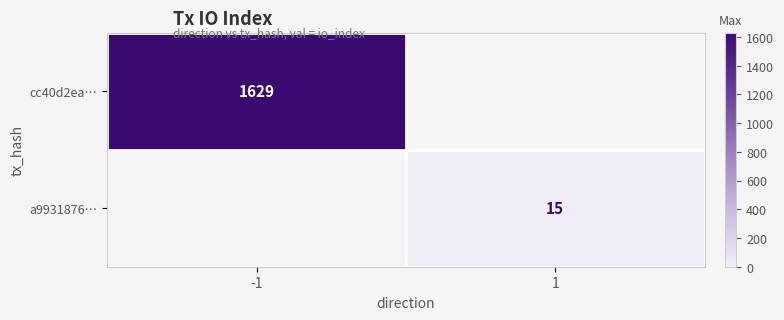

The a9931876… series shows 7 at 1. True or false?

False